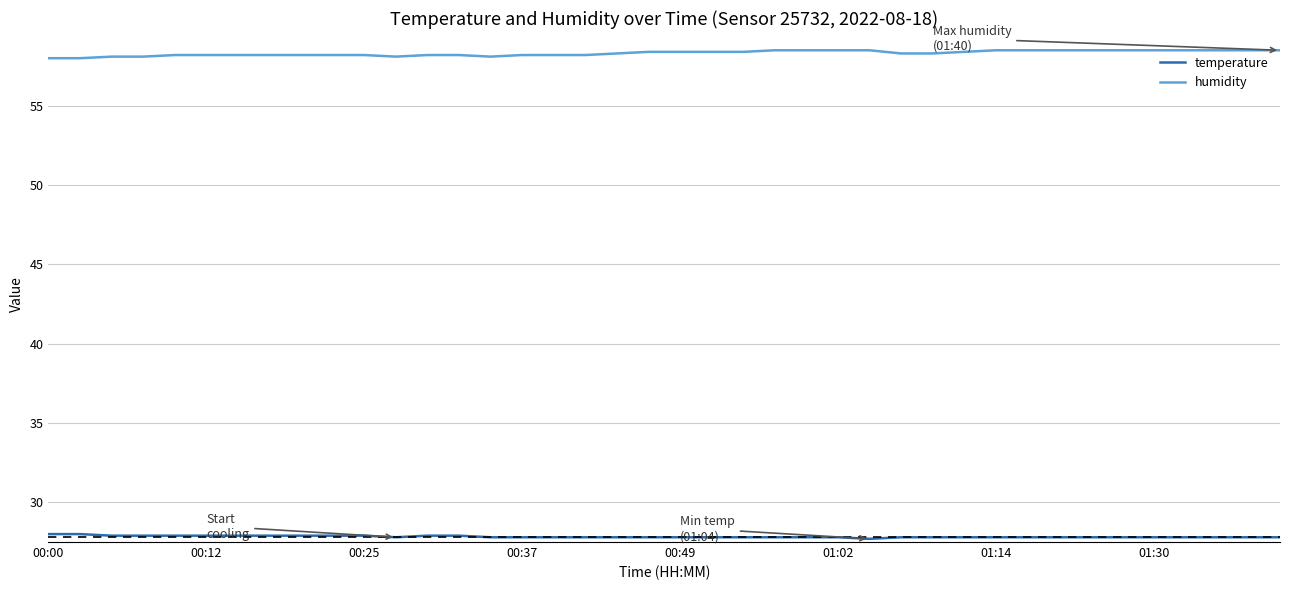

True or false: humidity and temperature intersect in this chart.

False